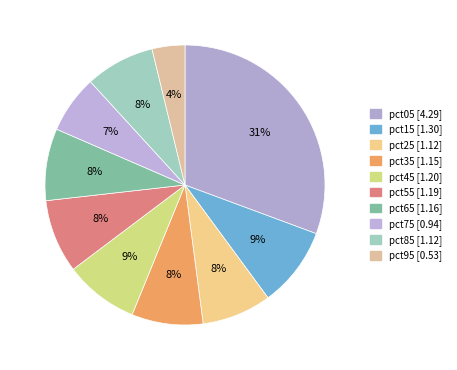

What percentage is the pct95 slice, to the nearest percent?

4%